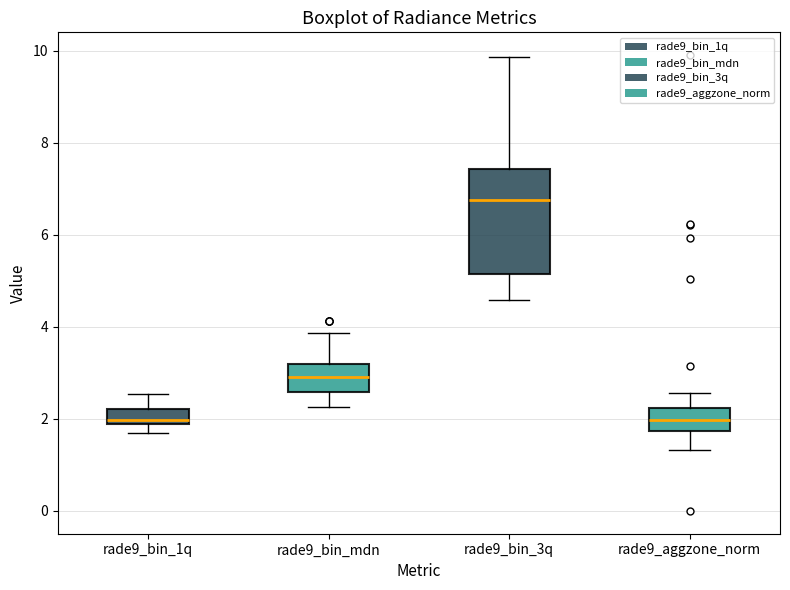

Comparing the boxes themselves (not the whiskers), which one is the tallest?

rade9_bin_3q